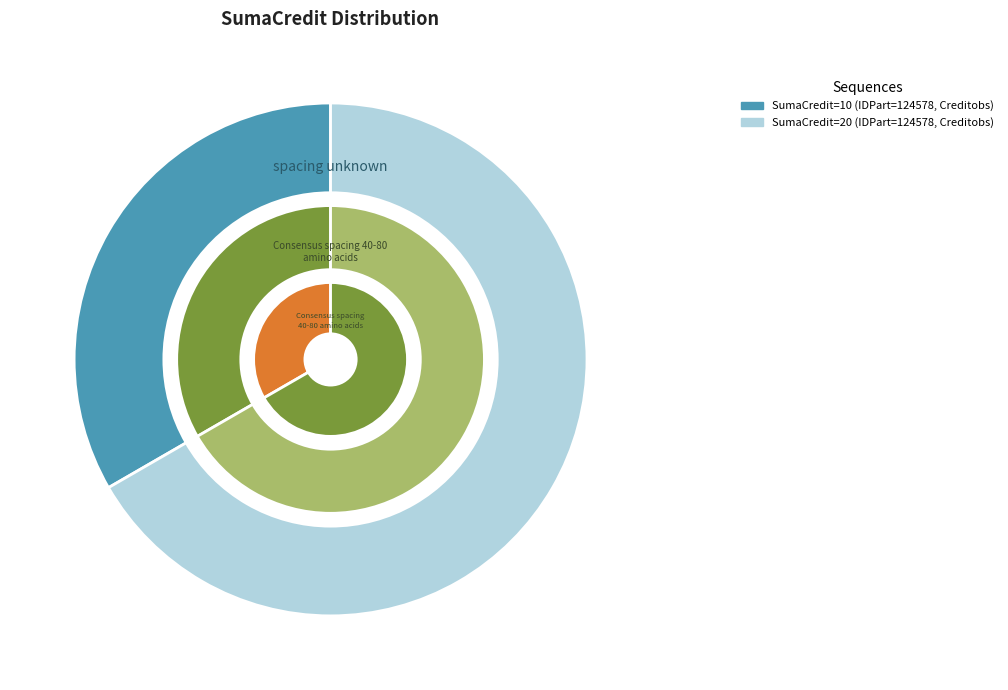

Is the sum of 10 and 20 greater than half?

Yes